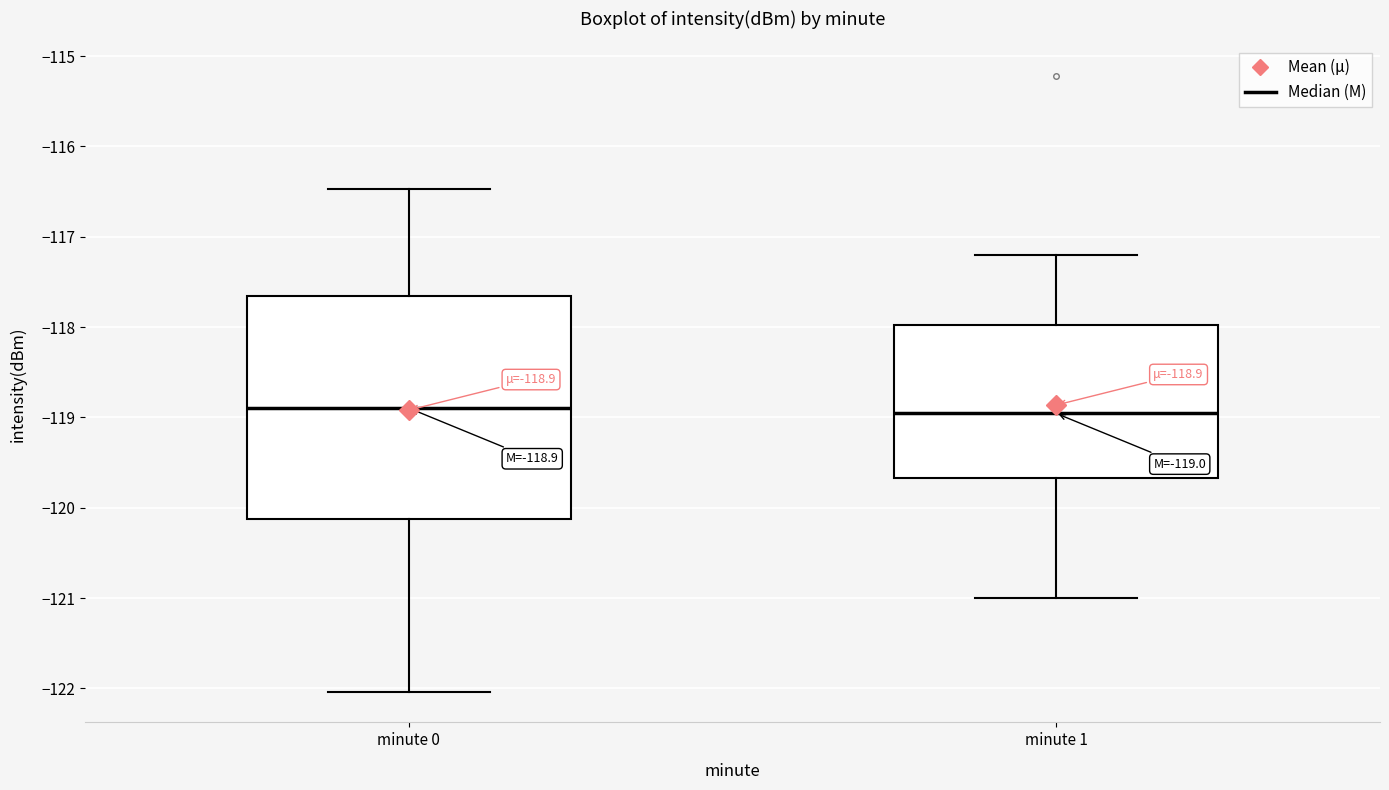

Comparing the boxes themselves (not the whiskers), which one is the tallest?

minute 0